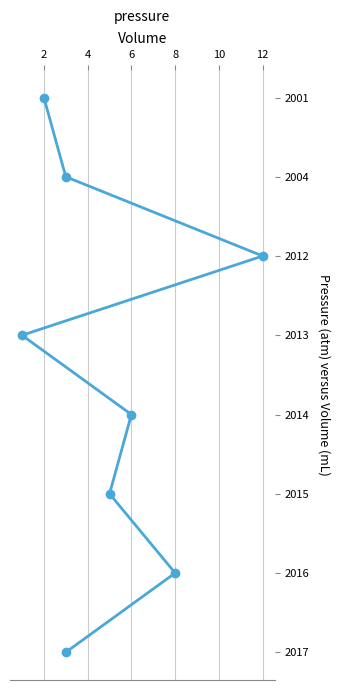

True or false: the data has more than 1 interior local peaks.

False